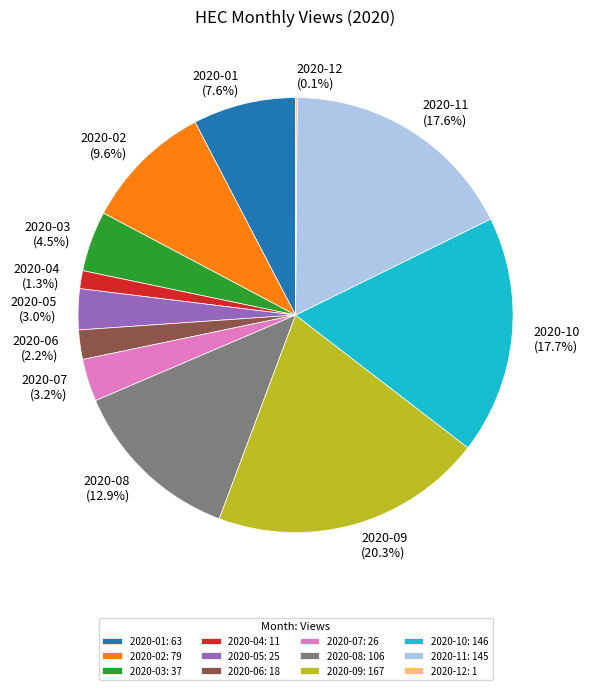

Does 2020-01 account for over 50% of the chart?

No